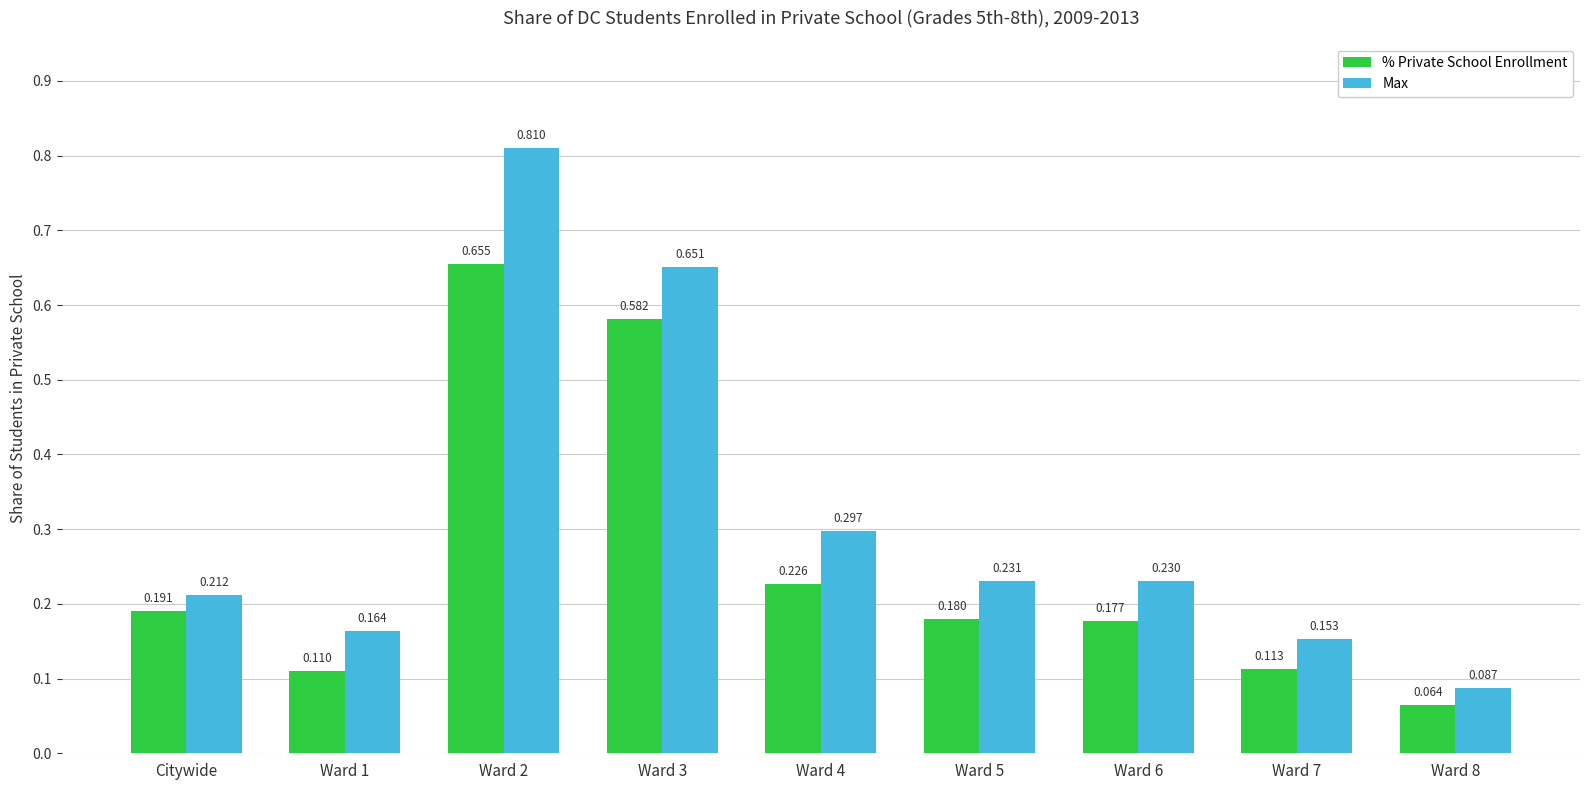

Which series has the largest range (max minus min)?

Max